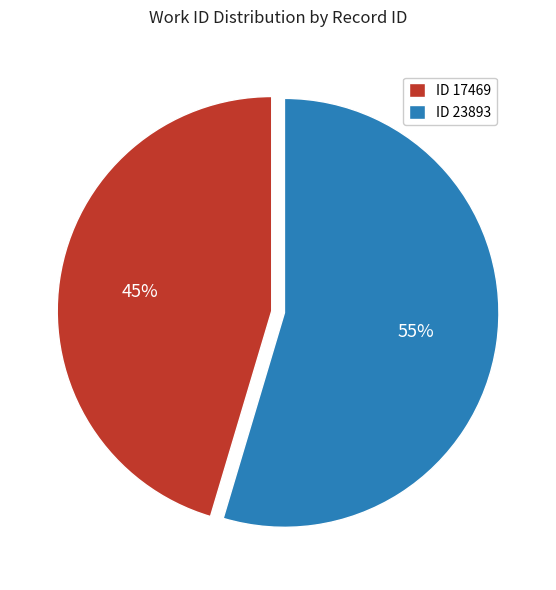

Which has a higher value, ID 23893 or ID 17469?

ID 23893